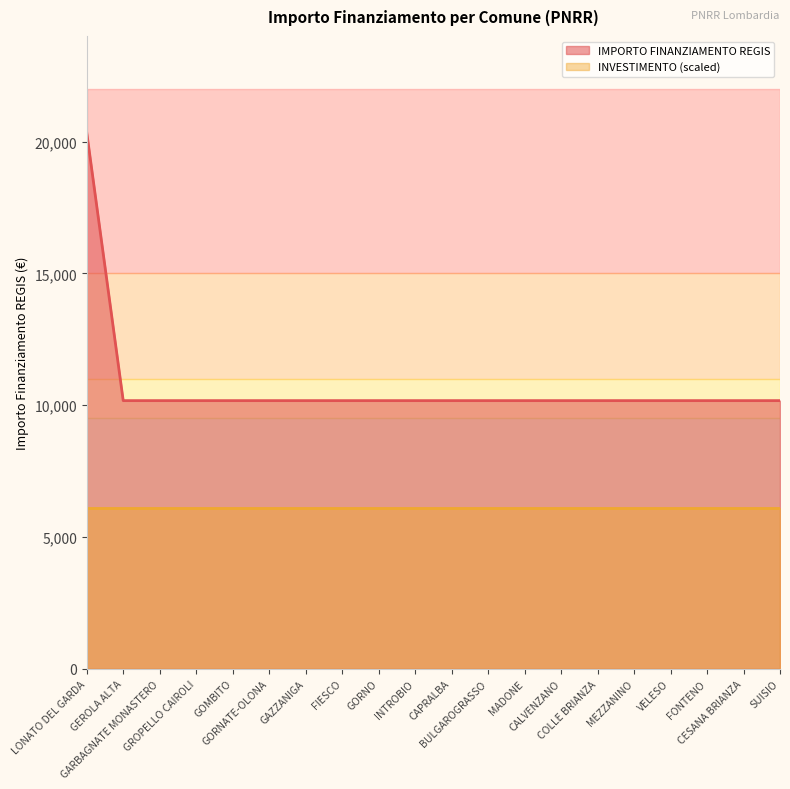

List the labels in order of value, largest first.

LONATO DEL GARDA, GEROLA ALTA, GARBAGNATE MONASTERO, GROPELLO CAIROLI, GOMBITO, GORNATE-OLONA, GAZZANIGA, FIESCO, GORNO, INTROBIO, CAPRALBA, BULGAROGRASSO, MADONE, CALVENZANO, COLLE BRIANZA, MEZZANINO, VELESO, FONTENO, CESANA BRIANZA, SUISIO